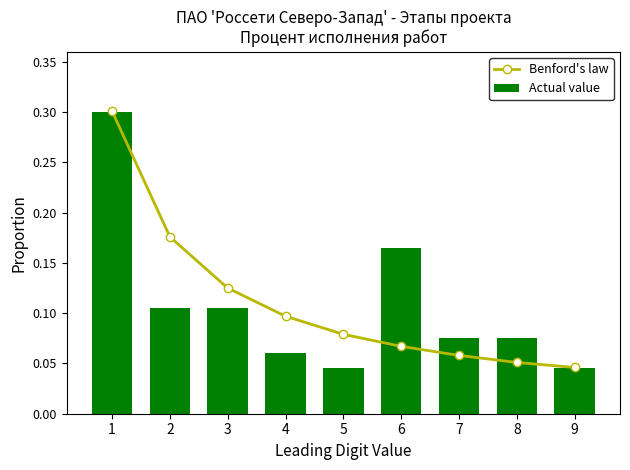

Reading left to right, what are all the values shown in this chart?

Benford's law: 0.3	0.2	0.1	0.1	0.1	0.1	0.1	0.1	0.0
Actual value: 0.3	0.1	0.1	0.1	0.0	0.2	0.1	0.1	0.0